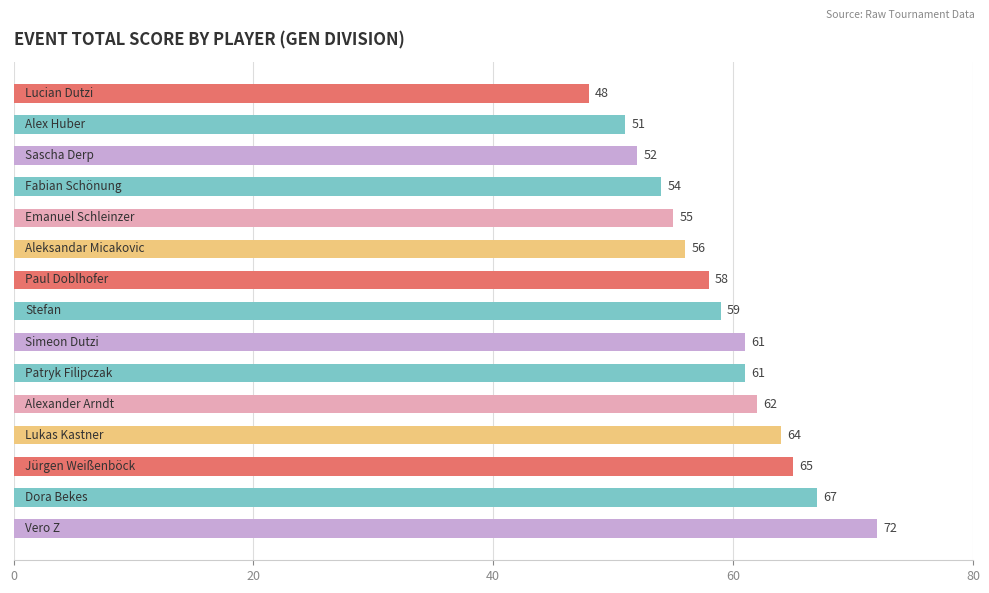

What is the smallest value displayed?

48